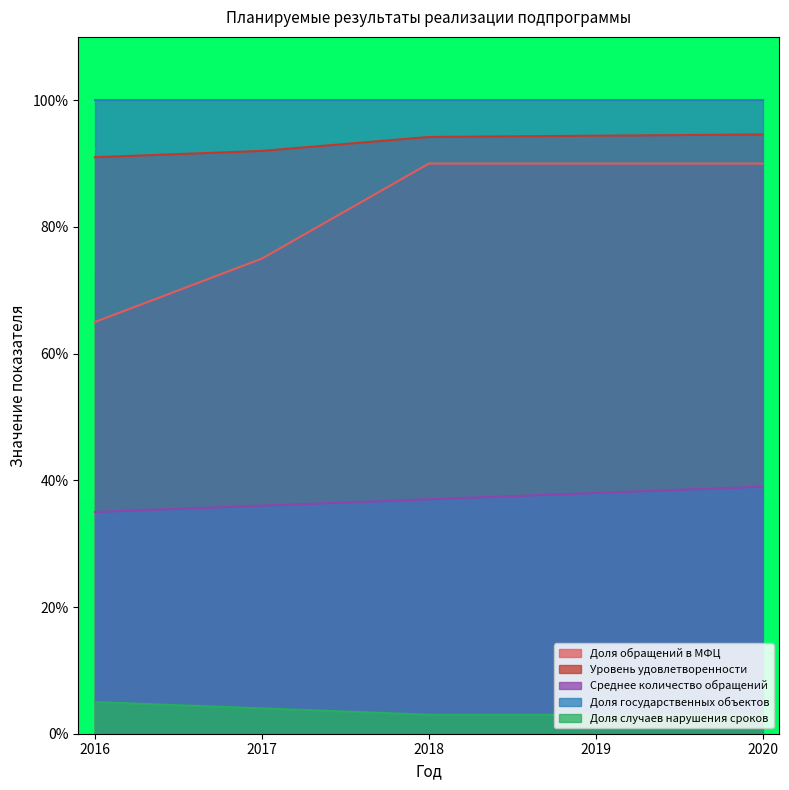

How many data points in Доля случаев нарушения сроков are above 3?

2